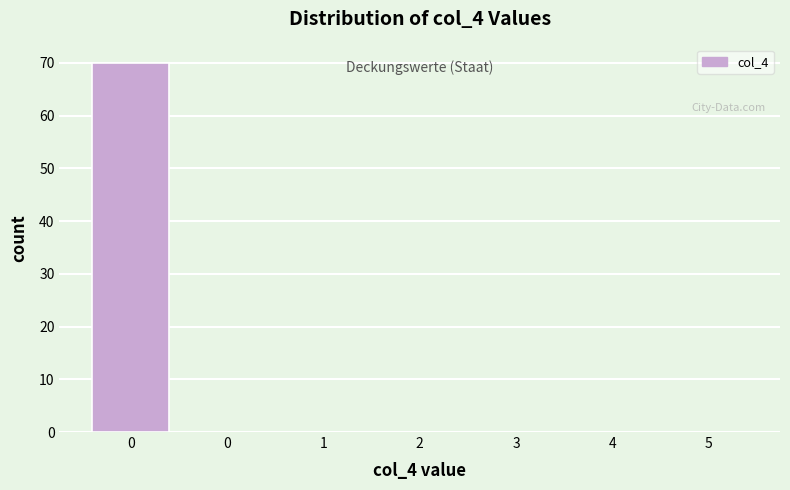

Count the number of categories in the chart.

7